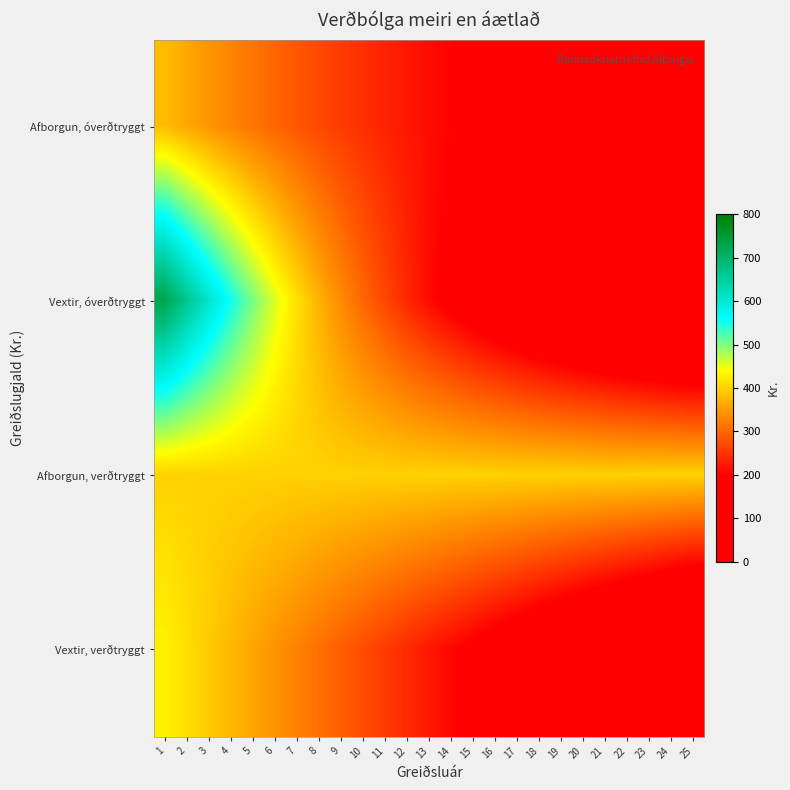

Reading right to left, extract all data points from this chart.

Afborgun, óverðtryggt: 25=118.1	24=124.0	23=130.2	22=136.7	21=143.6	20=150.8	19=158.3	18=166.2	17=174.5	16=183.2	15=192.4	14=202.0	13=212.1	12=222.7	11=233.9	10=245.6	9=257.8	8=270.7	7=284.3	6=298.5	5=313.4	4=329.1	3=345.5	2=362.8	1=380.9
Vextir, óverðtryggt: 25=9.0	24=18.9	23=29.8	22=41.8	21=54.8	20=69.1	19=84.6	18=101.5	17=119.9	16=139.9	15=161.6	14=185.1	13=210.6	12=238.1	11=267.8	10=300.0	9=334.7	8=372.1	7=412.4	6=455.8	5=502.5	4=552.8	3=606.8	2=664.8	1=727.1
Afborgun, verðtryggt: 25=400.0	24=400.0	23=400.0	22=400.0	21=400.0	20=400.0	19=400.0	18=400.0	17=400.0	16=400.0	15=400.0	14=400.0	13=400.0	12=400.0	11=400.0	10=400.0	9=400.0	8=400.0	7=400.0	6=400.0	5=400.0	4=400.0	3=400.0	2=400.0	1=400.0
Vextir, verðtryggt: 25=17.1	24=34.3	23=51.4	22=68.6	21=85.7	20=102.9	19=120.0	18=137.1	17=154.3	16=171.4	15=188.6	14=205.7	13=222.9	12=240.0	11=257.1	10=274.3	9=291.4	8=308.6	7=325.7	6=342.9	5=360.0	4=377.1	3=394.3	2=411.4	1=428.6